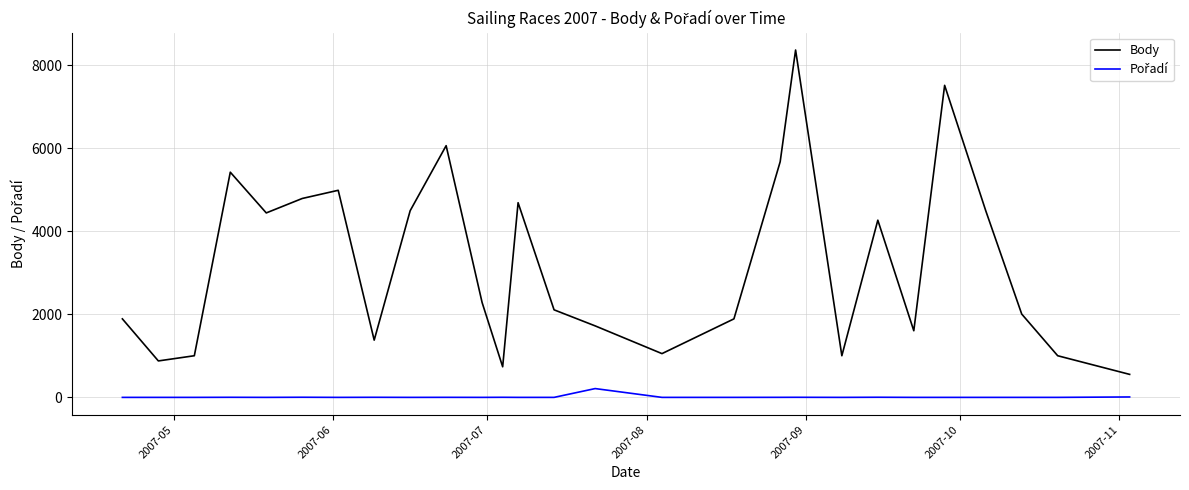

Which series has the widest spread of values?

Body